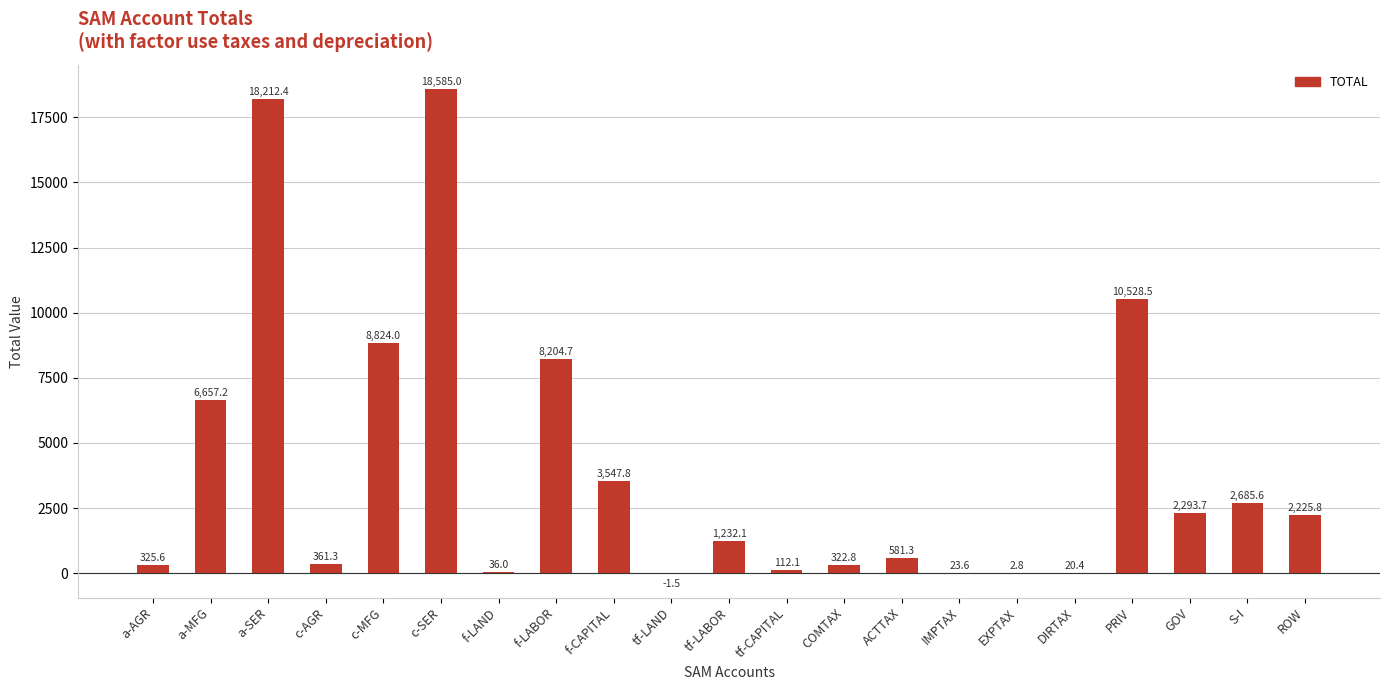

Read the value at ACTTAX.

581.3